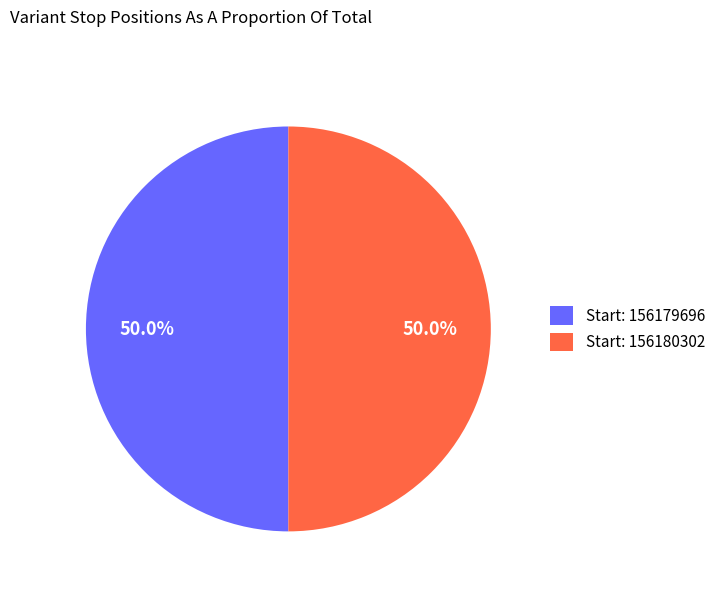

Combined, what portion of the pie is Start: 156180302 and Start: 156179696?

100.0%